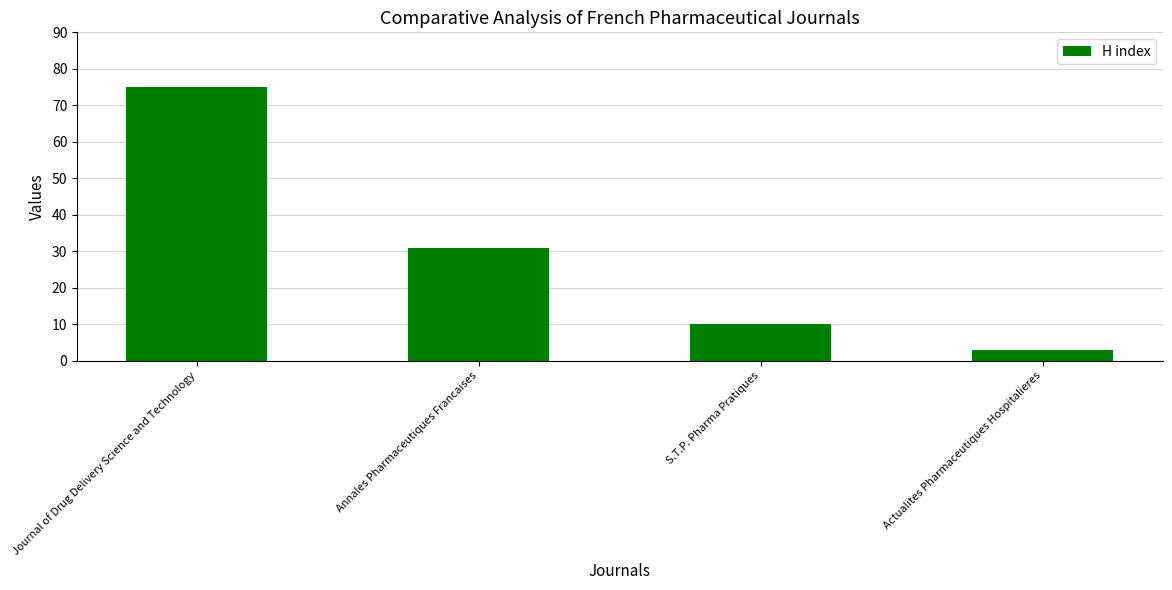

Reading left to right, extract all data points from this chart.

Journal of Drug Delivery Science and Technology=75	Annales Pharmaceutiques Francaises=31	S.T.P. Pharma Pratiques=10	Actualites Pharmaceutiques Hospitalieres=3